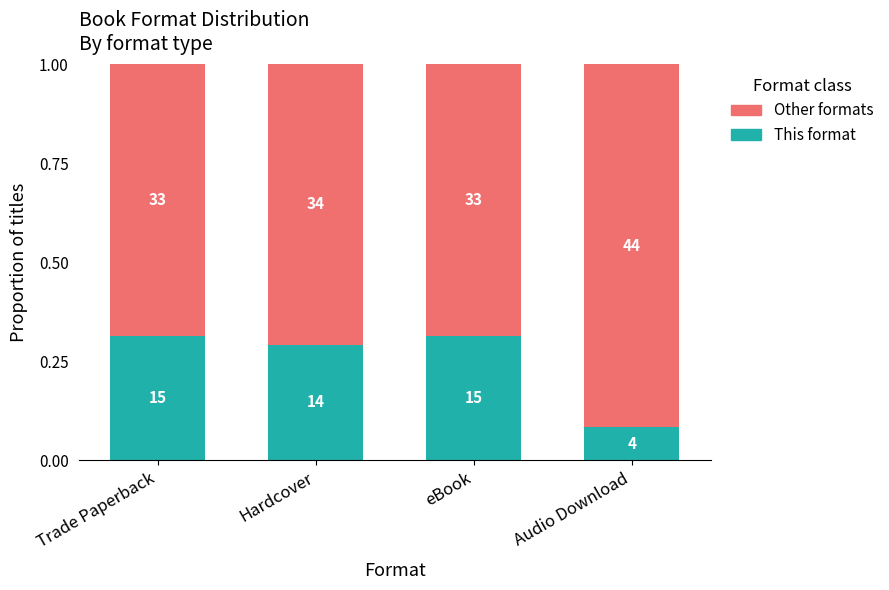

At how many categories does at least one series exceed 0?

4